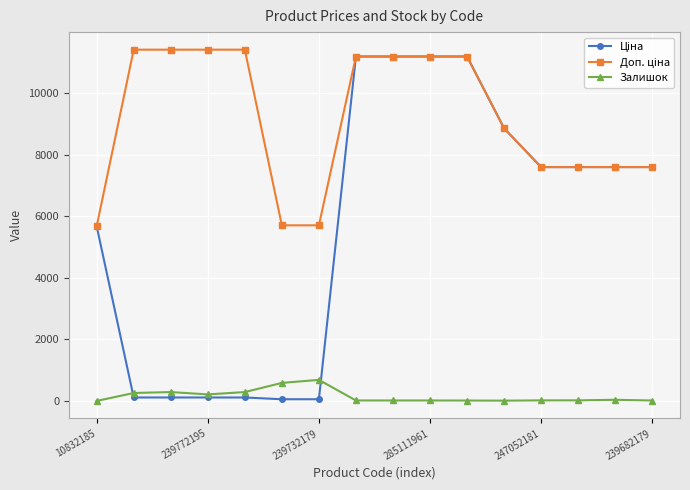

At how many categories does at least one series exceed 3121?

16